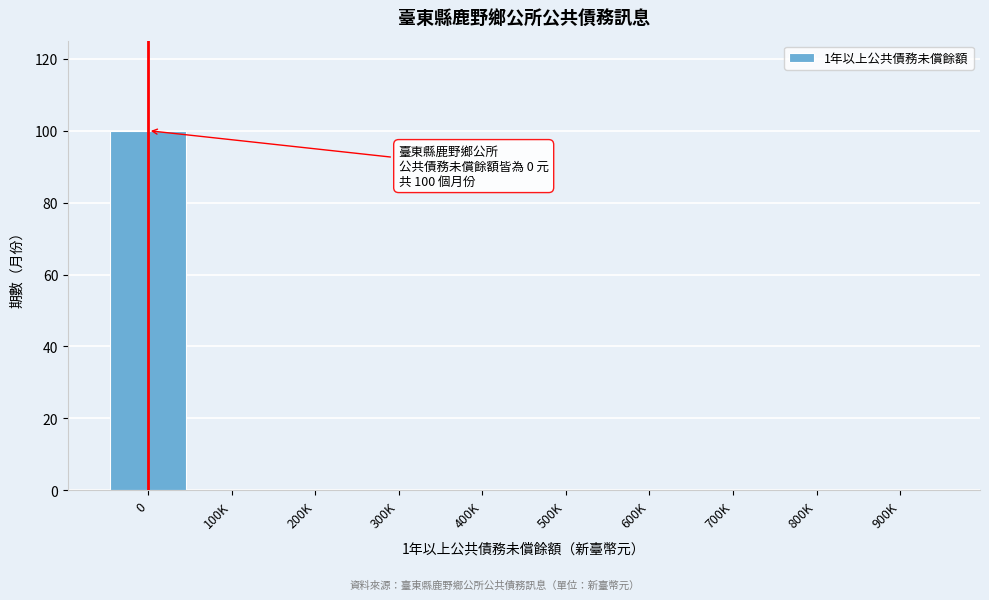

Reading left to right, what are all the values shown in this chart?

0=100	100K=0	200K=0	300K=0	400K=0	500K=0	600K=0	700K=0	800K=0	900K=0